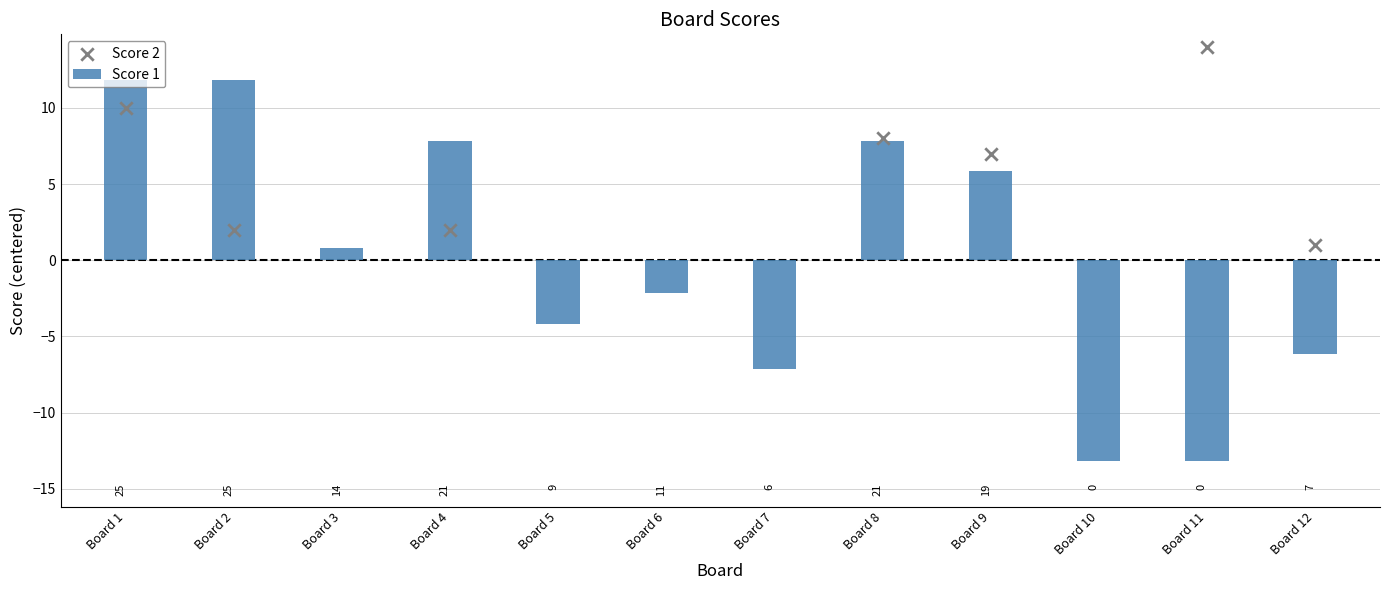

Which has a higher value, Board 10 or Board 7?

Board 7